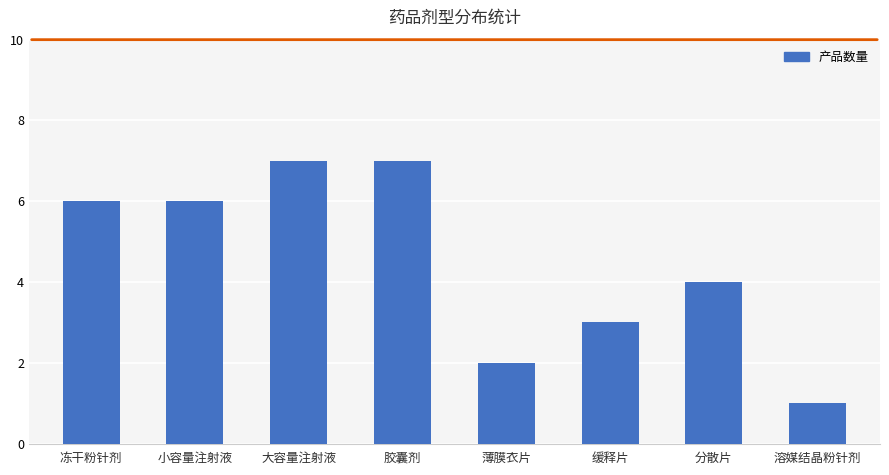

True or false: the data shows 1 at 分散片.

False